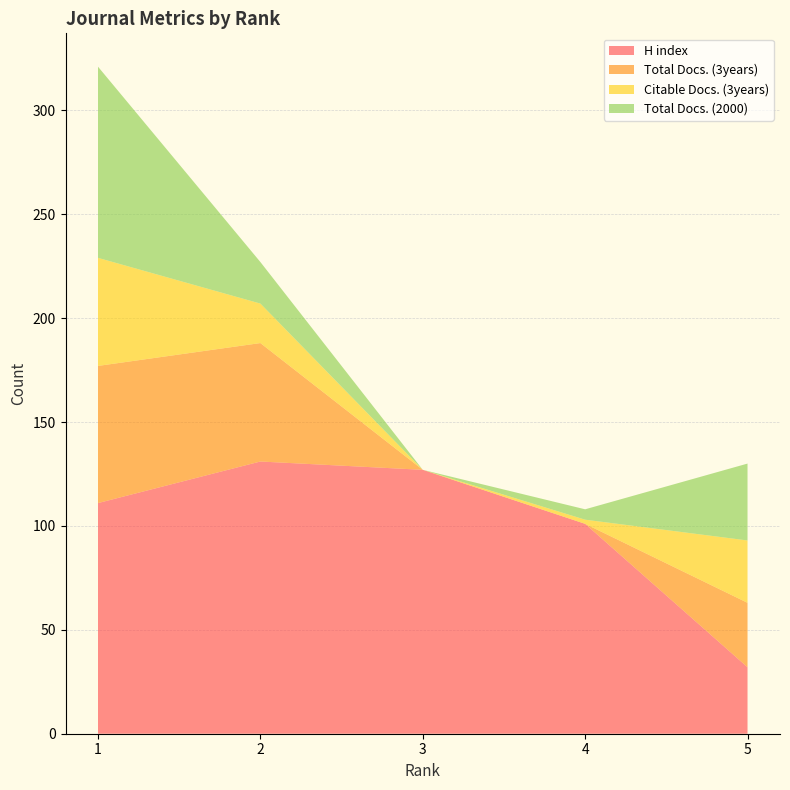

Reading right to left, what are all the values shown in this chart?

H index: 5=32	4=101	3=127	2=131	1=111
Total Docs. (3years): 5=31	4=0	3=0	2=57	1=66
Citable Docs. (3years): 5=30	4=2	3=0	2=19	1=52
Total Docs. (2000): 5=37	4=5	3=0	2=20	1=92